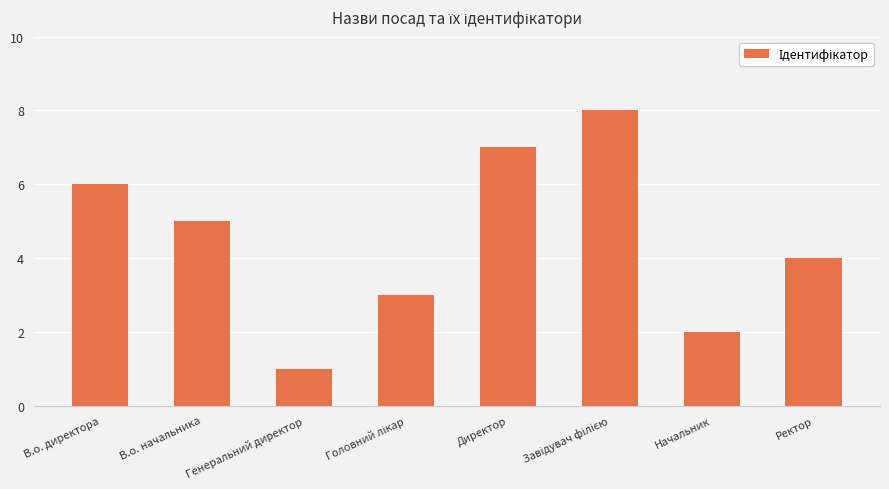

What is the change in value from В.о. директора to Генеральний директор?

-5